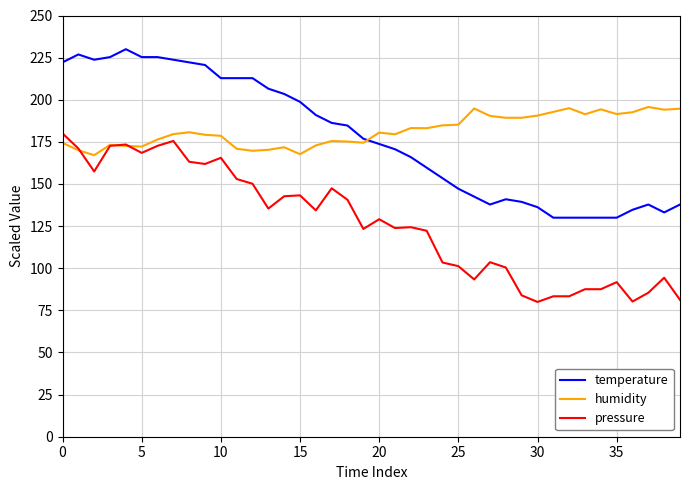

What is the minimum value for pressure?

80.0